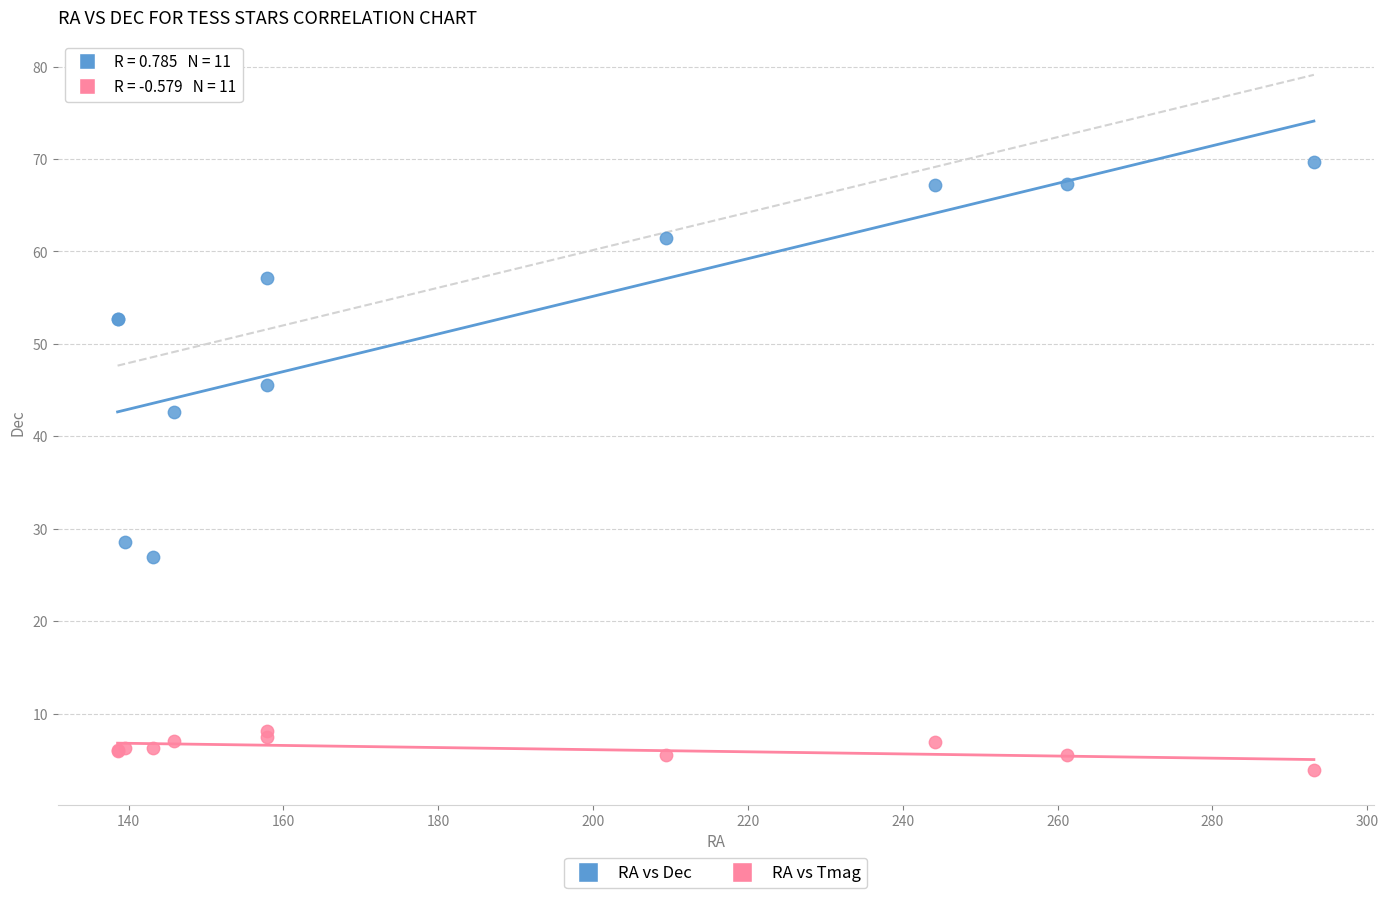

Which series reaches the maximum Y coordinate?

RA vs Dec